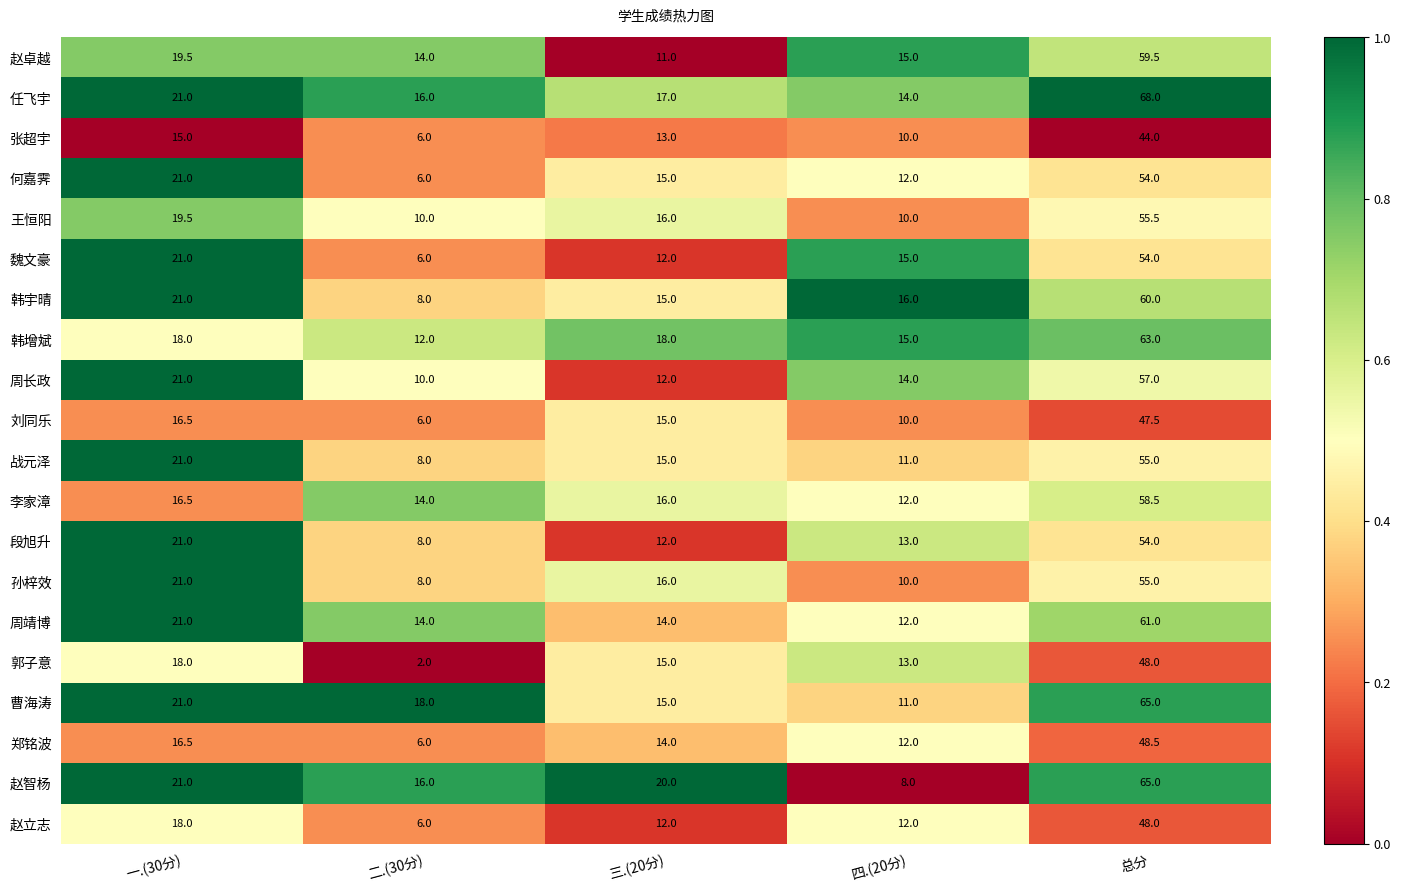

What value does the 孙梓效 series have at 总分?

55.0